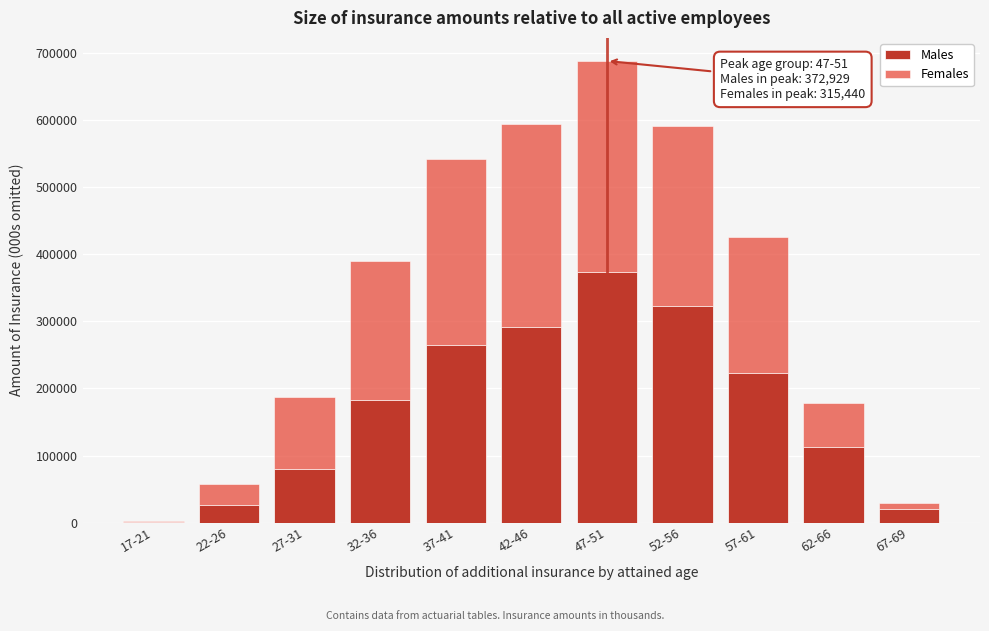

Reading right to left, list the values for the Males series.

67-69=20308	62-66=112973	57-61=223609	52-56=322320	47-51=372929	42-46=290965	37-41=264399	32-36=182535	27-31=80238	22-26=25573	17-21=953